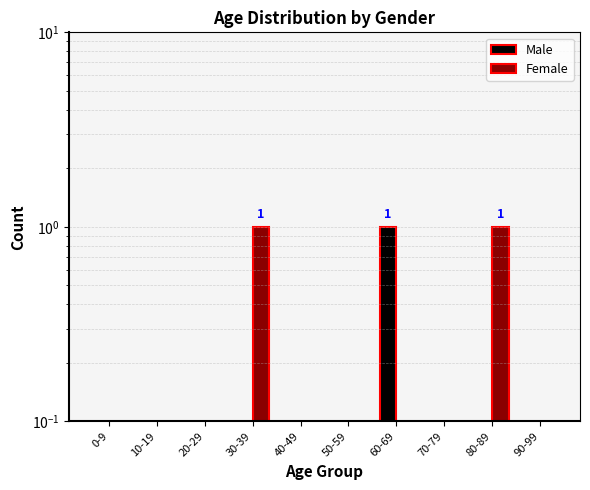

The Female series shows 0 at 20-29. True or false?

False